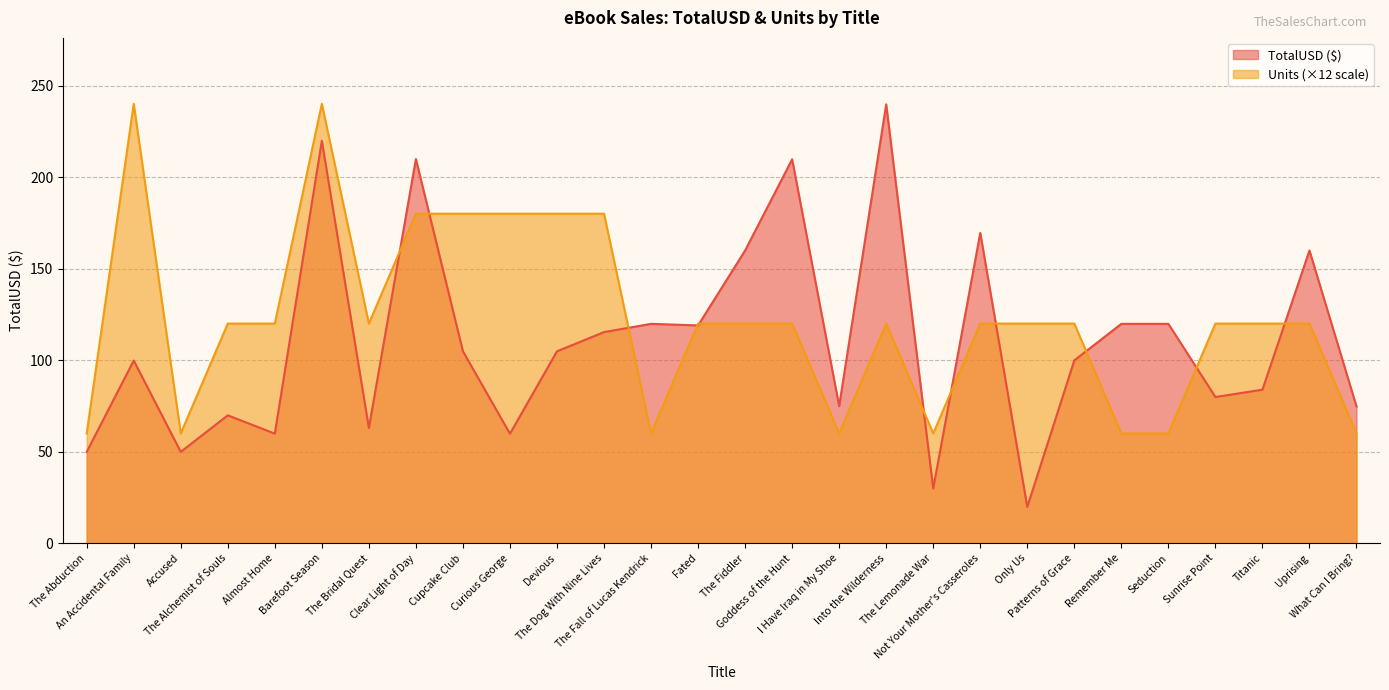

At which category is the sum across all series the highest?

Barefoot Season